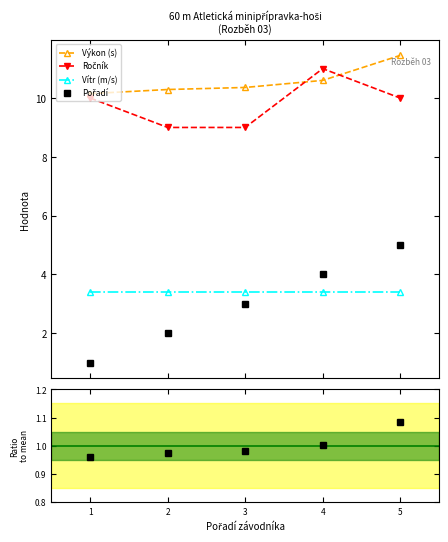

What is the highest value of the Vítr (m/s) series?

3.4